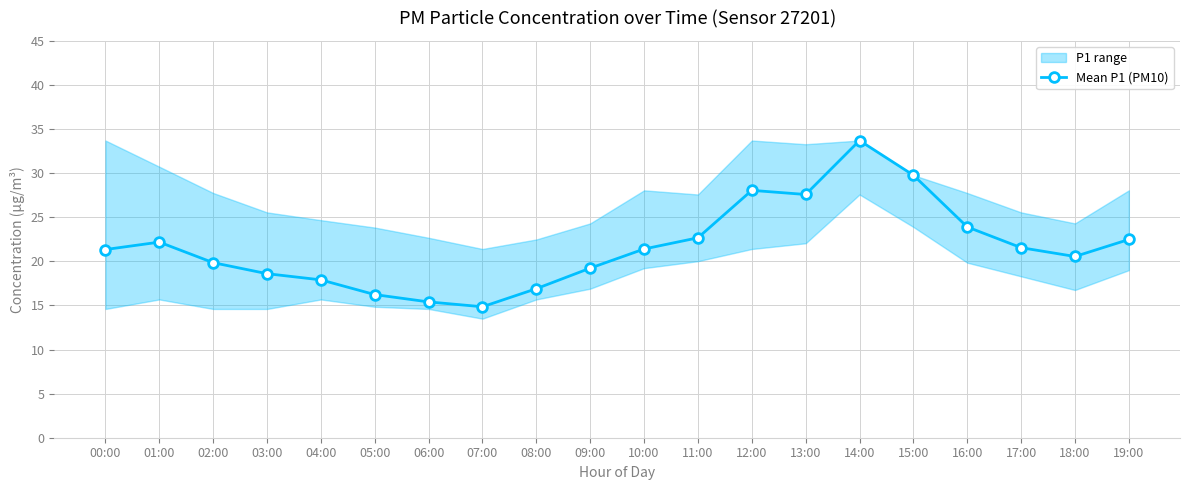

How many points are lower than both their immediate neighbors (excluding endpoints)?

3